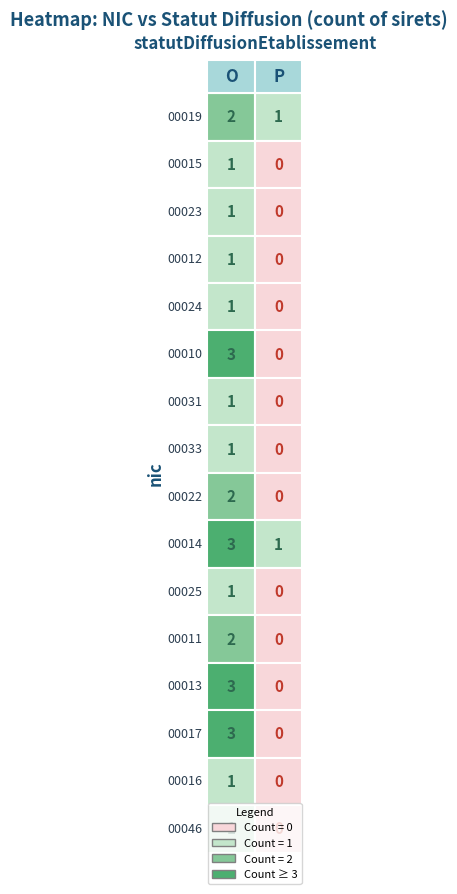

At which category is the sum across all series the highest?

O